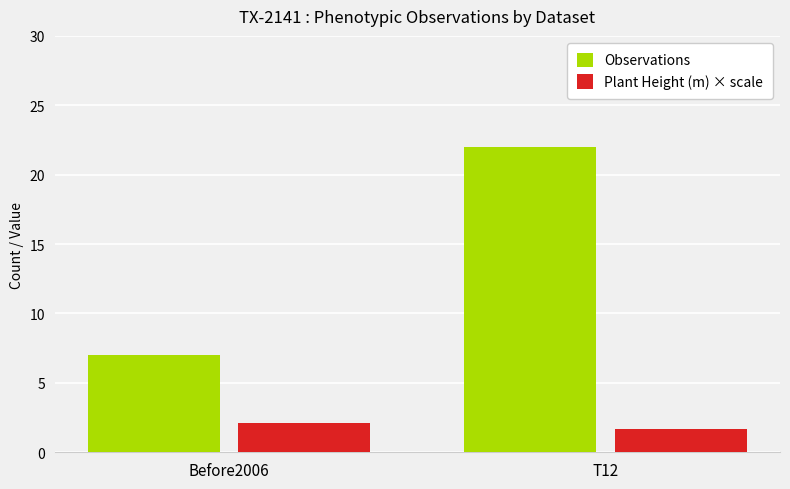

What is the label of the 1st bar from the left?

Before2006